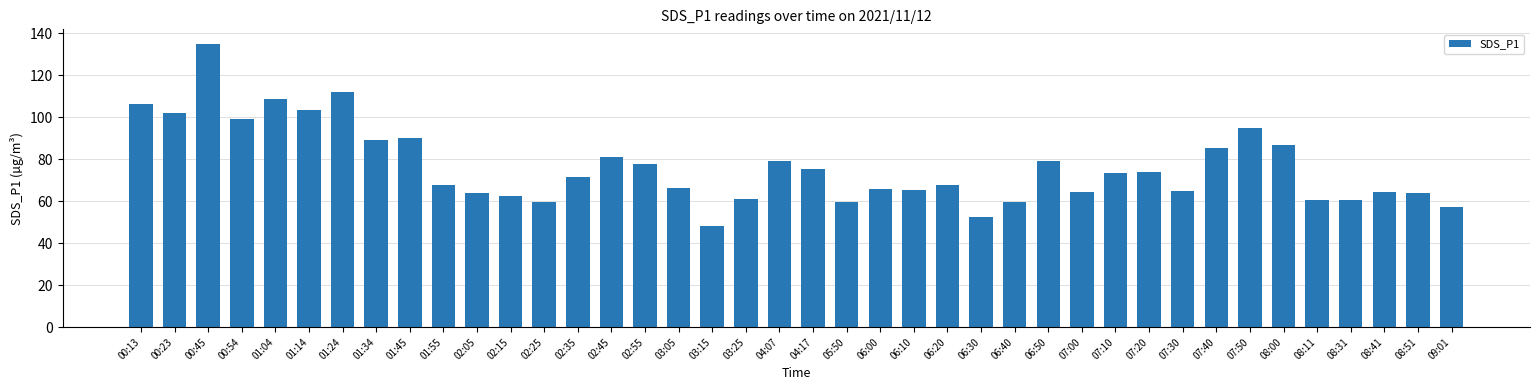

What is the difference between the values at 07:30 and 01:45?

25.5